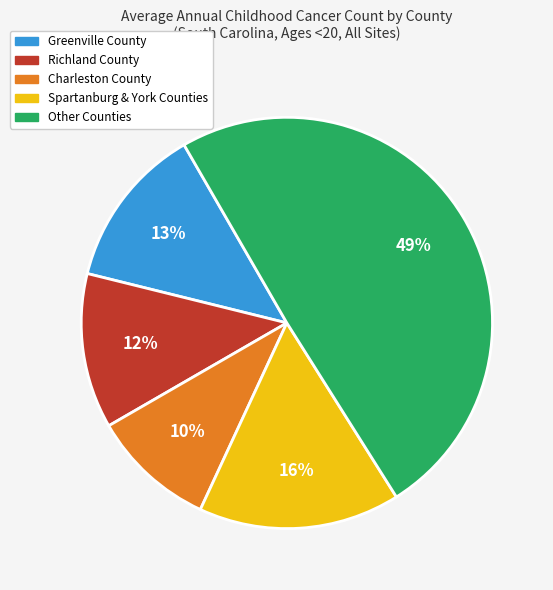

Is it true that Charleston County is 18% of the pie?

False